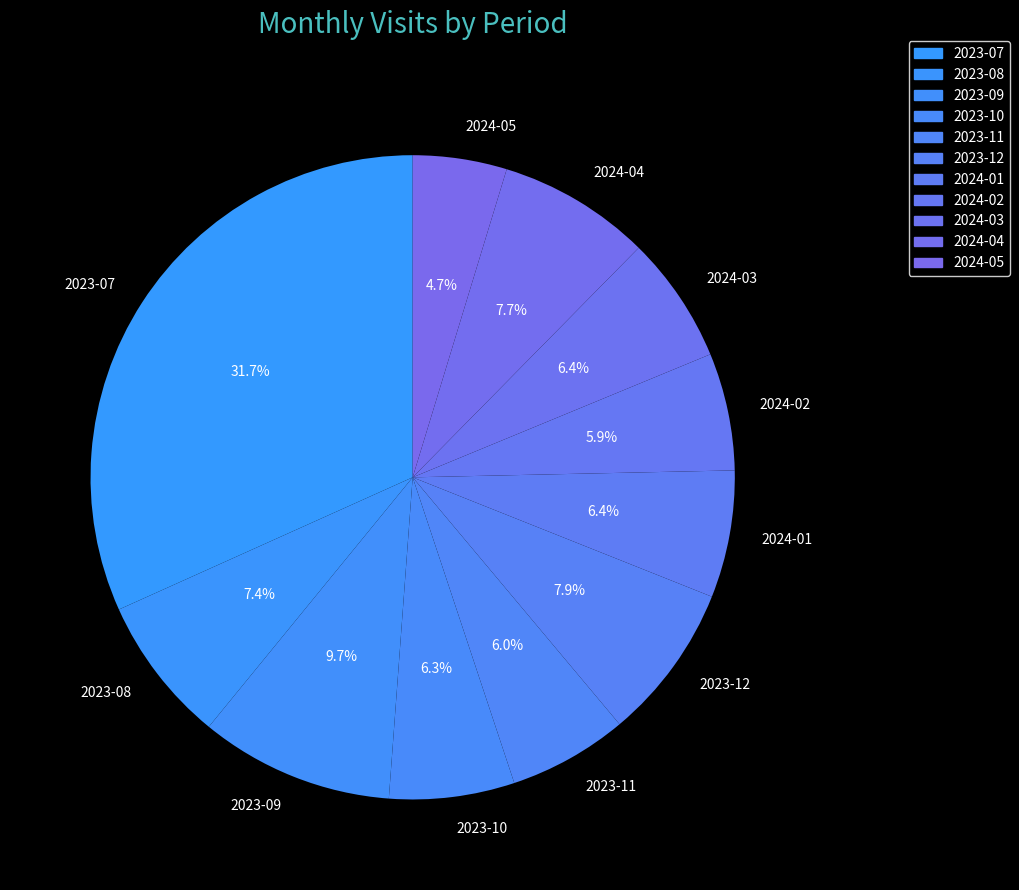

To the nearest percent, what is the average slice percentage?

9%